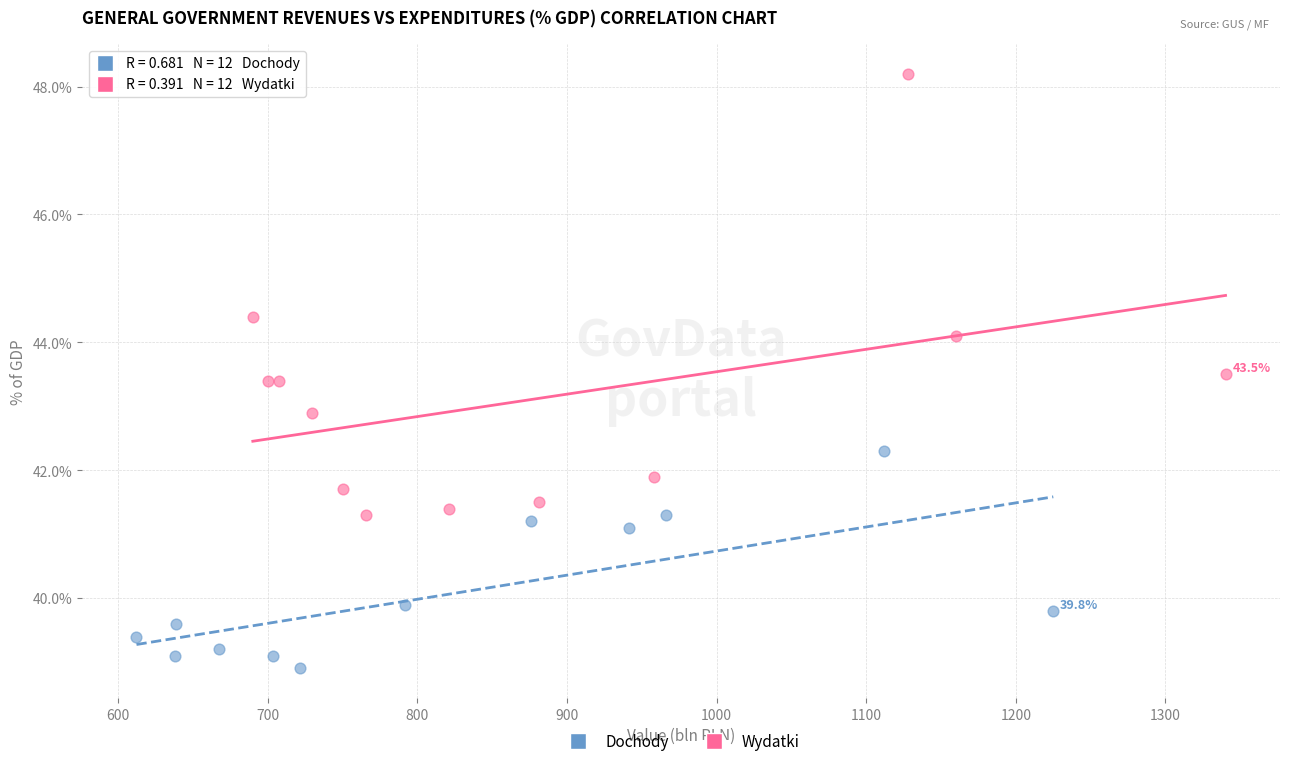

Which series reaches the maximum Y coordinate?

Wydatki